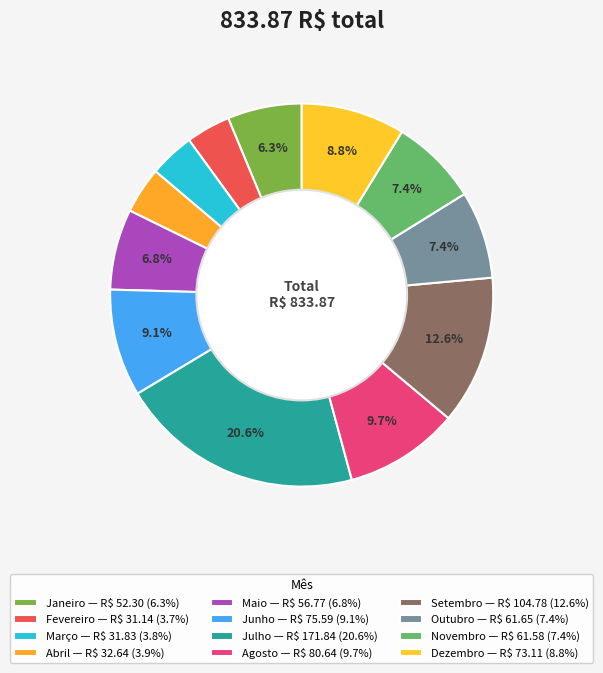

Rank the categories by value from lowest to highest.

Fevereiro, Março, Abril, Janeiro, Maio, Novembro, Outubro, Dezembro, Junho, Agosto, Setembro, Julho